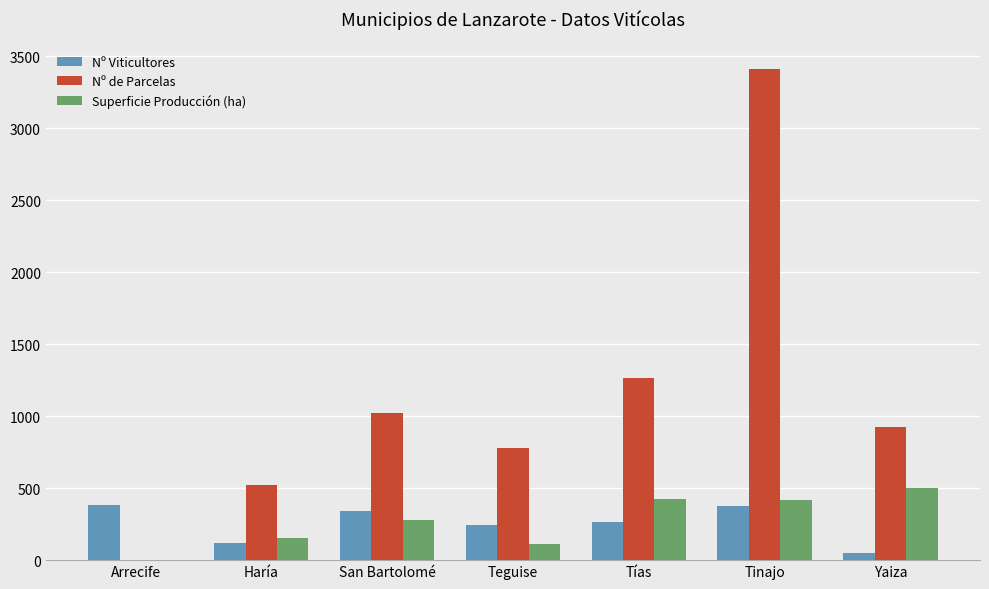

Are the bars grouped side by side (vs. stacked)?

Yes